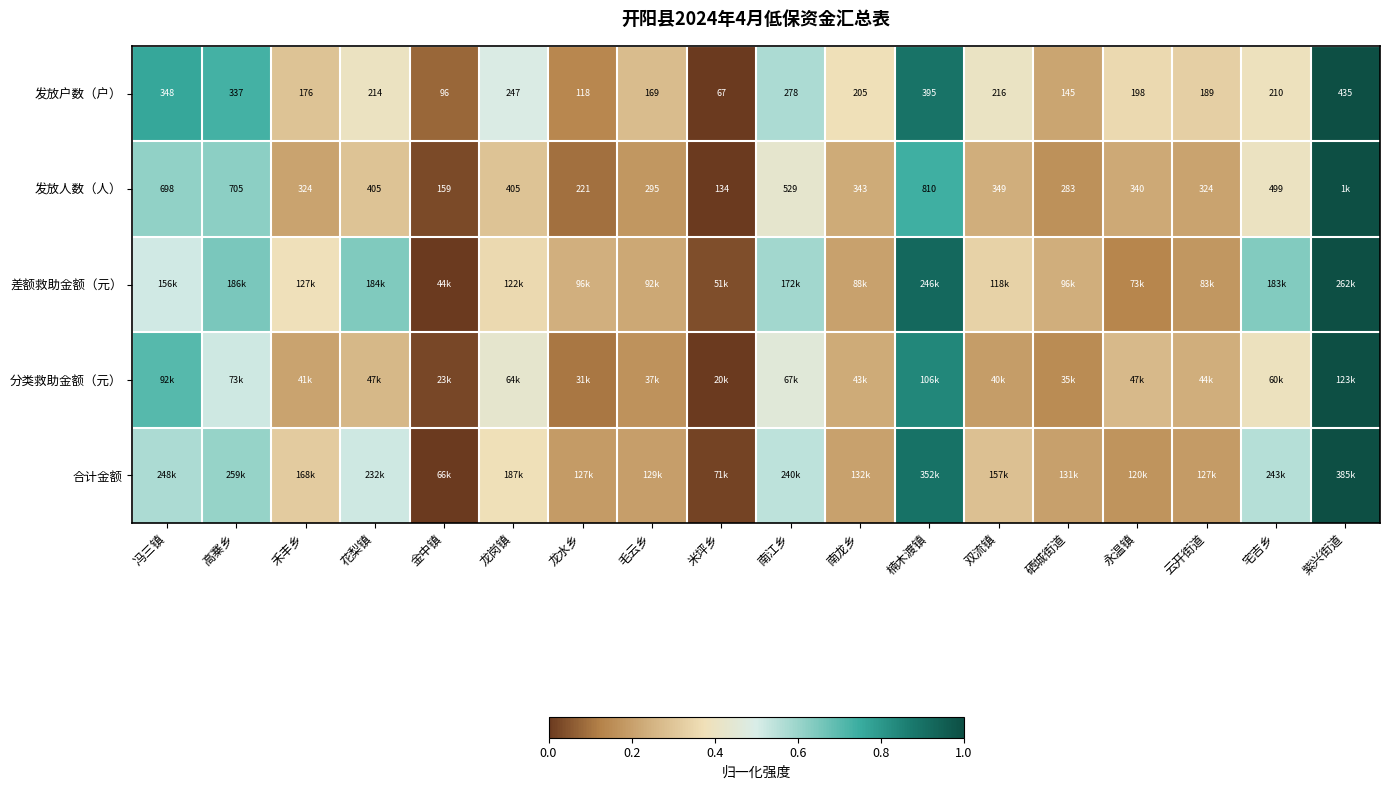

What is the total value across all series at 宅吉乡?

2.4